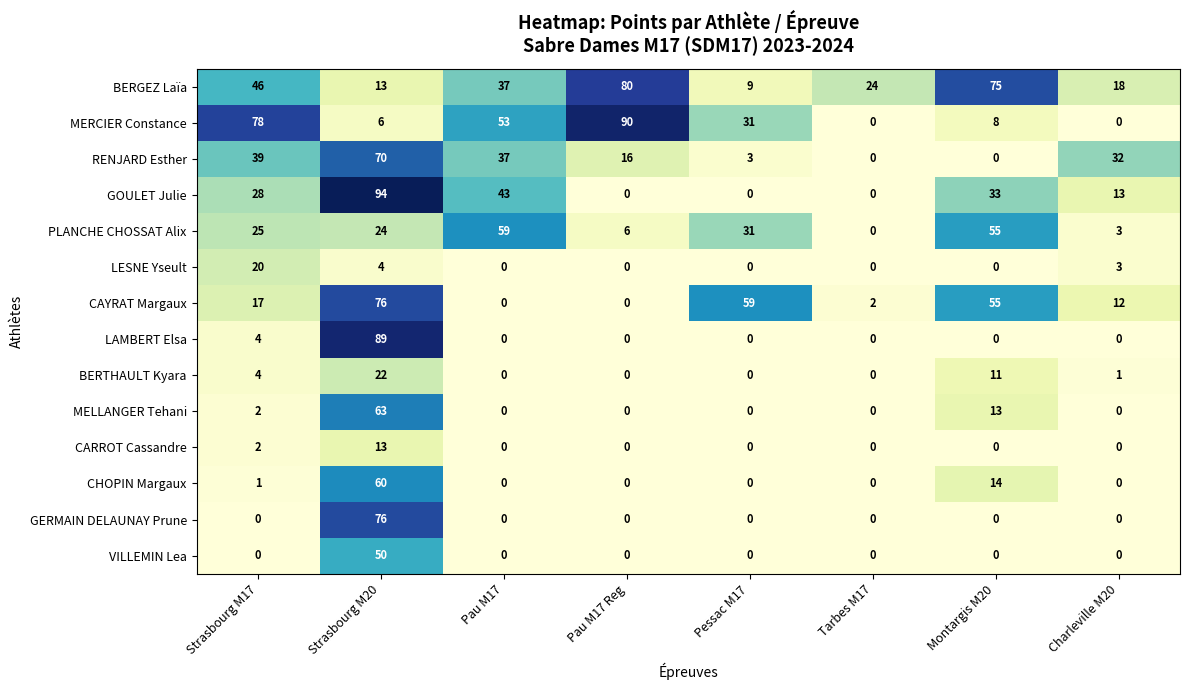

What is the difference between the maximum and minimum values in the PLANCHE CHOSSAT Alix series?

59